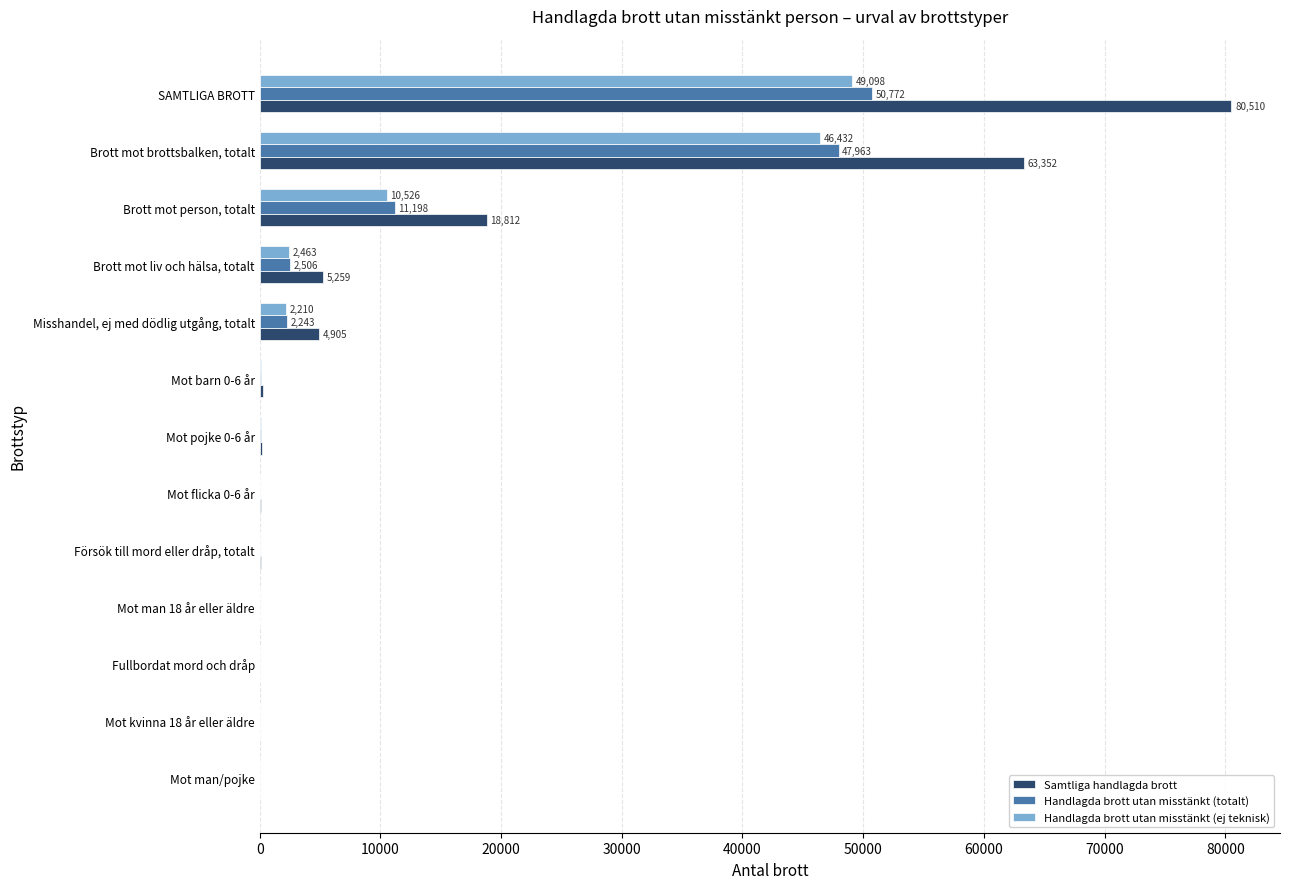

What is the maximum value shown in the chart?

80510